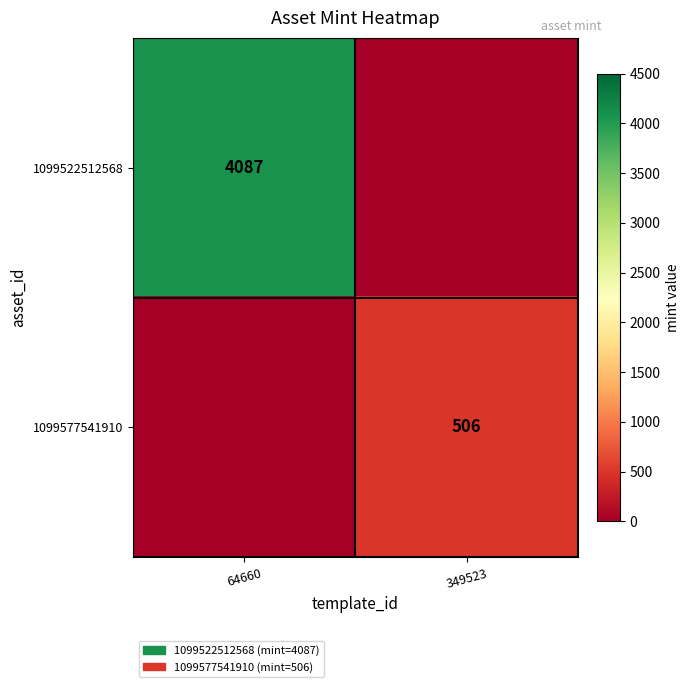

The 1099522512568 series shows 4087 at 64660. True or false?

True